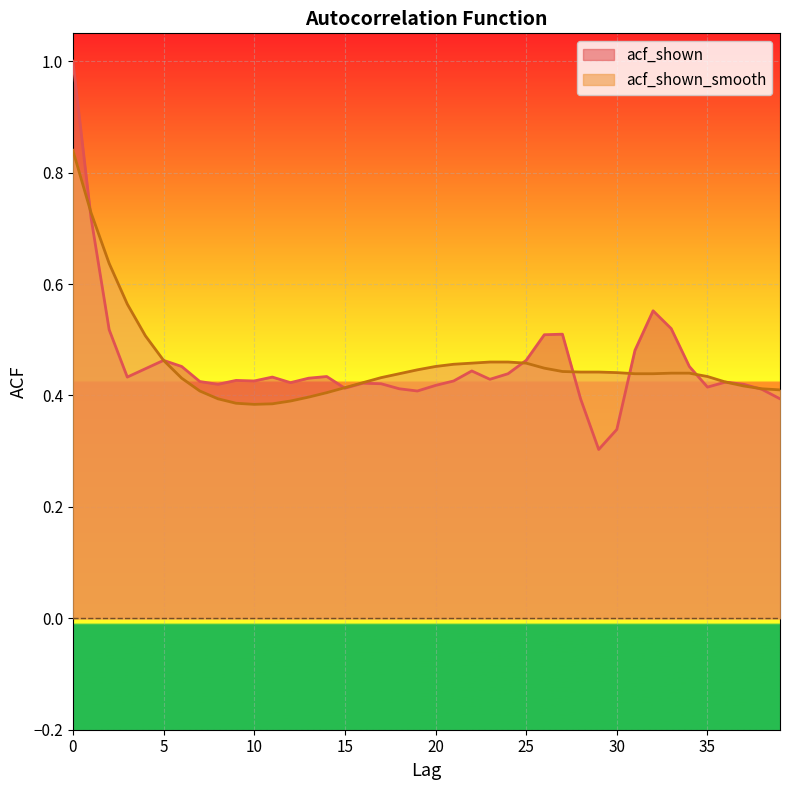

Which label corresponds to the smallest value in the chart?

29